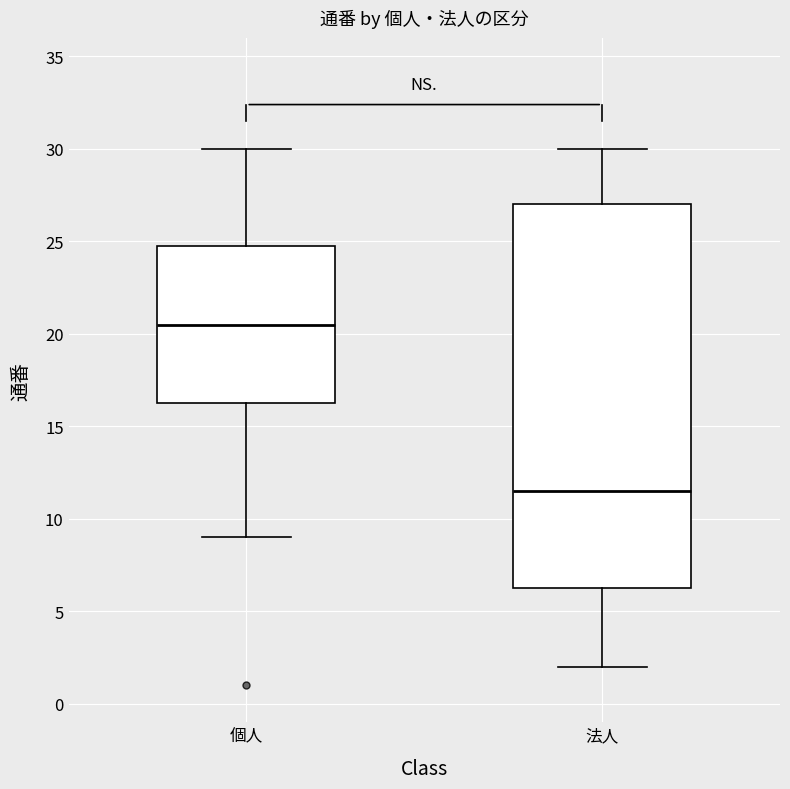

Where is the lower edge of the box for 個人 on the y-axis? The values are not printed on the chart, so give them approximately, as read against the axis.

16.5